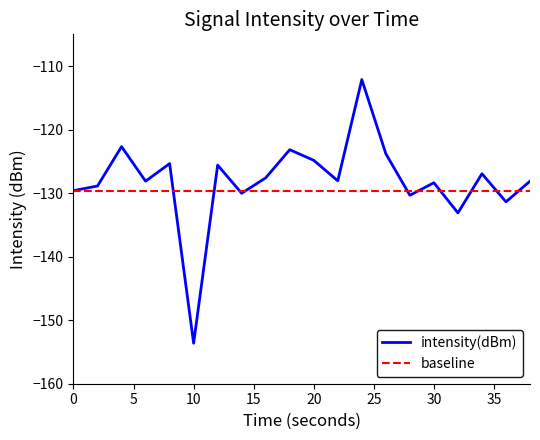

List the series in order of their peak value, lowest first.

baseline, intensity(dBm)